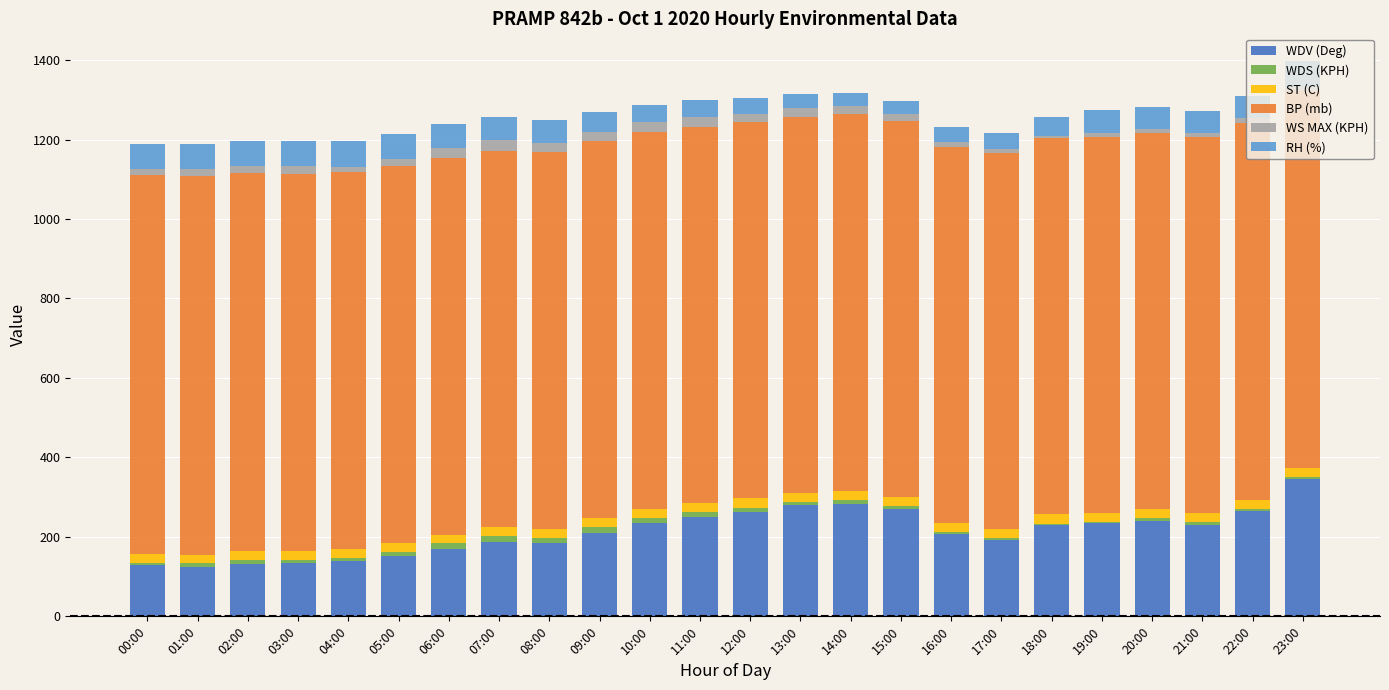

At which label does WDV (Deg) reach its peak?

23:00